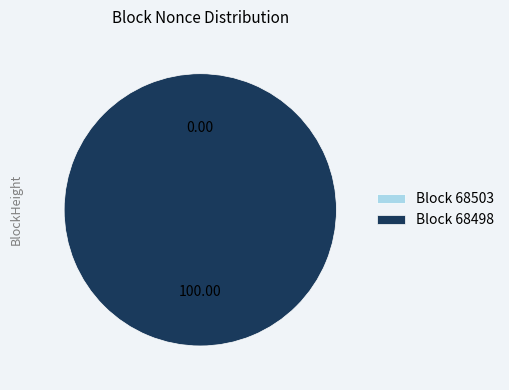

What is the majority slice?

Block 68498